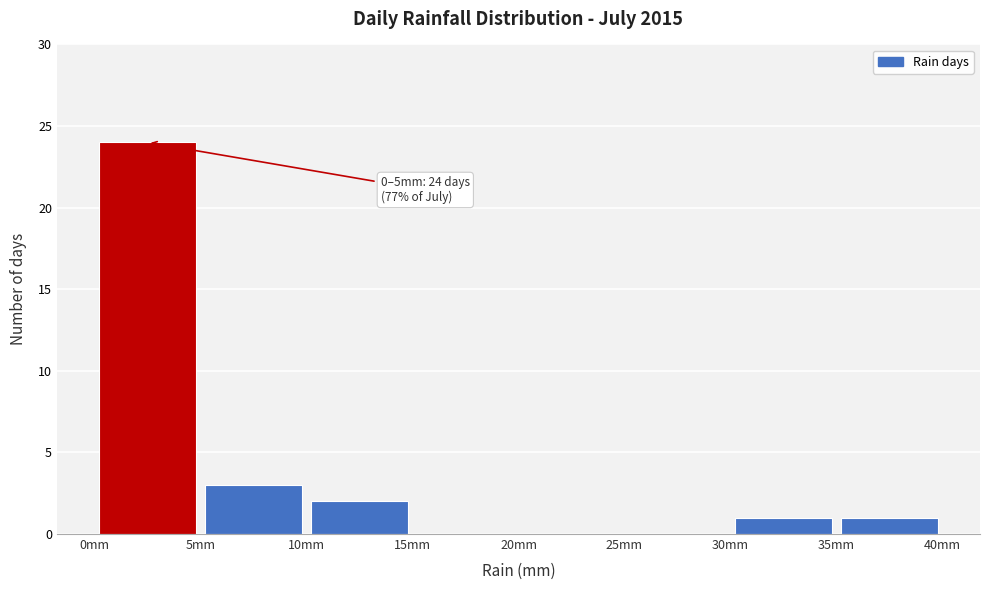

Which range on the x-axis has the tallest bar?

0 to 5